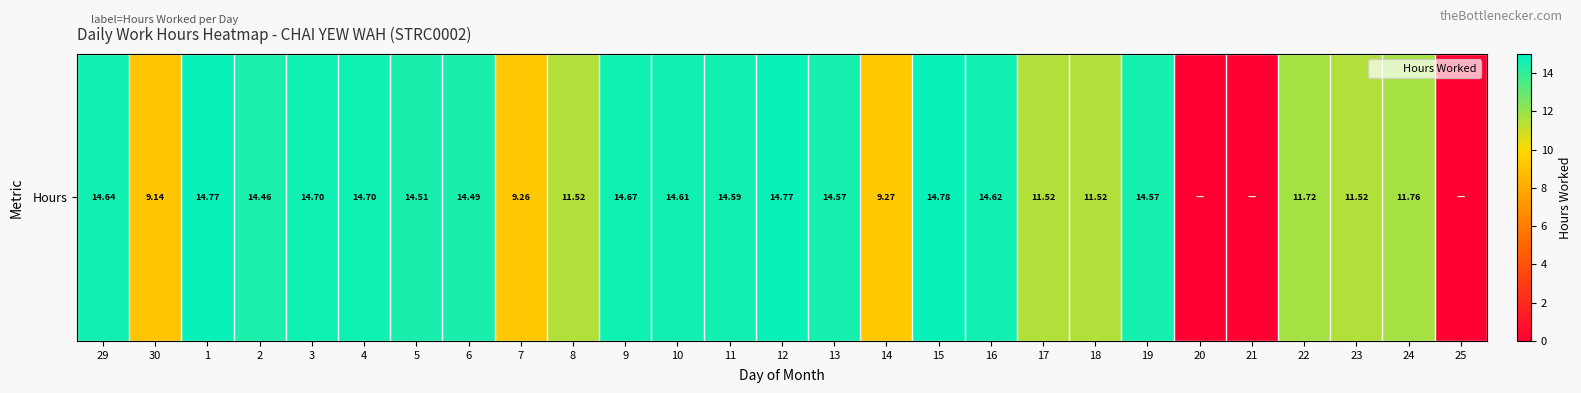

Is it true that the value at 5 is 3.3?

False